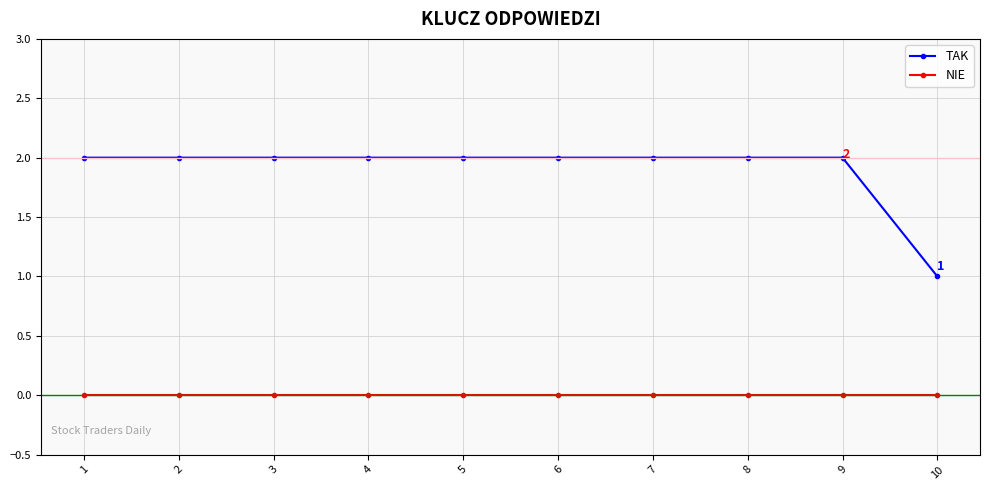

True or false: NIE and TAK cross at least once.

False